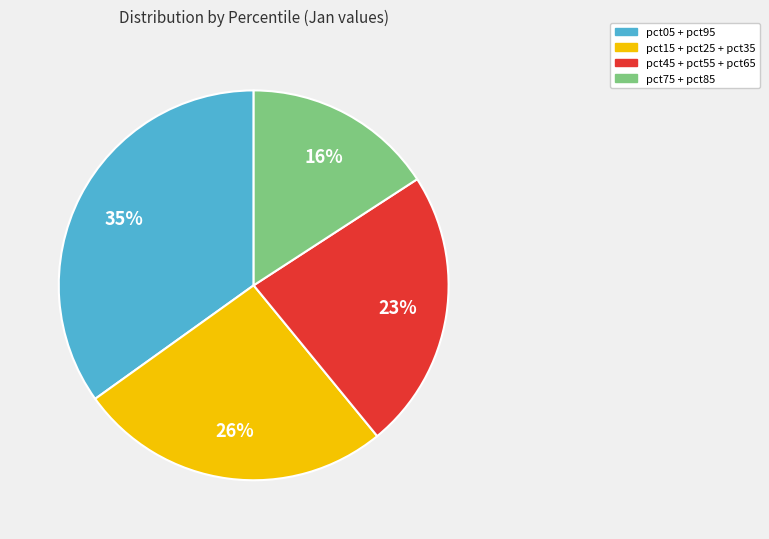

To the nearest percent, what is the difference between the largest and smallest slice percentages?

19%